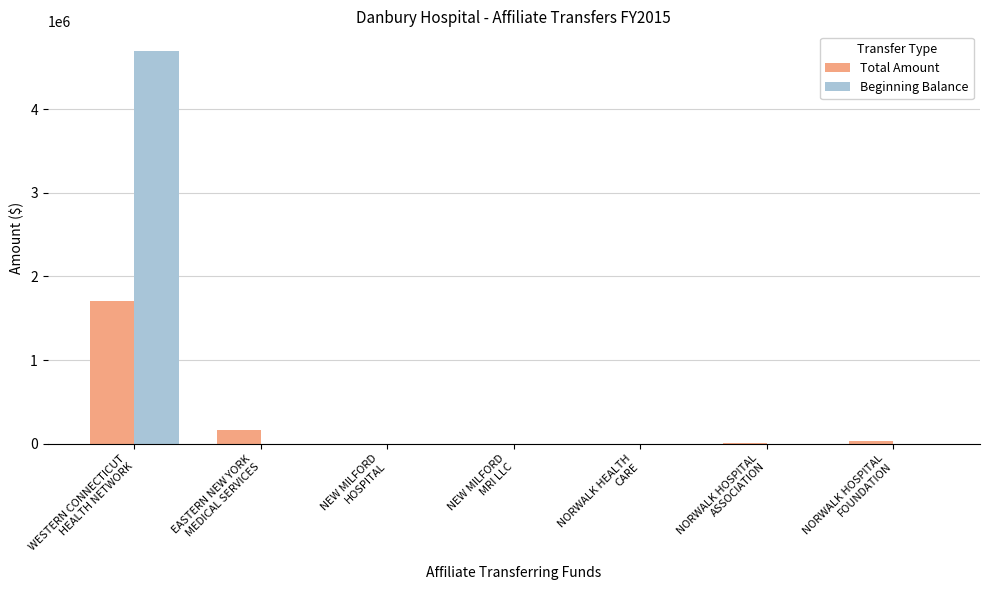

At which label does Beginning Balance reach its peak?

WESTERN CONNECTICUT
HEALTH NETWORK